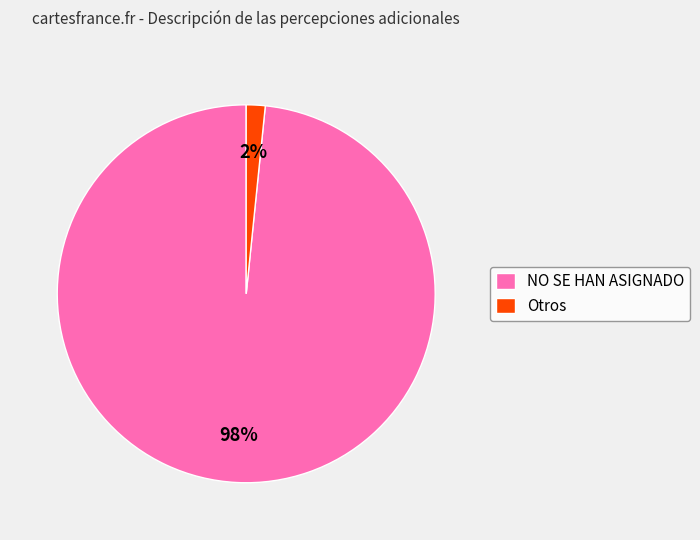

Is it true that NO SE HAN ASIGNADO is 98% of the pie?

True